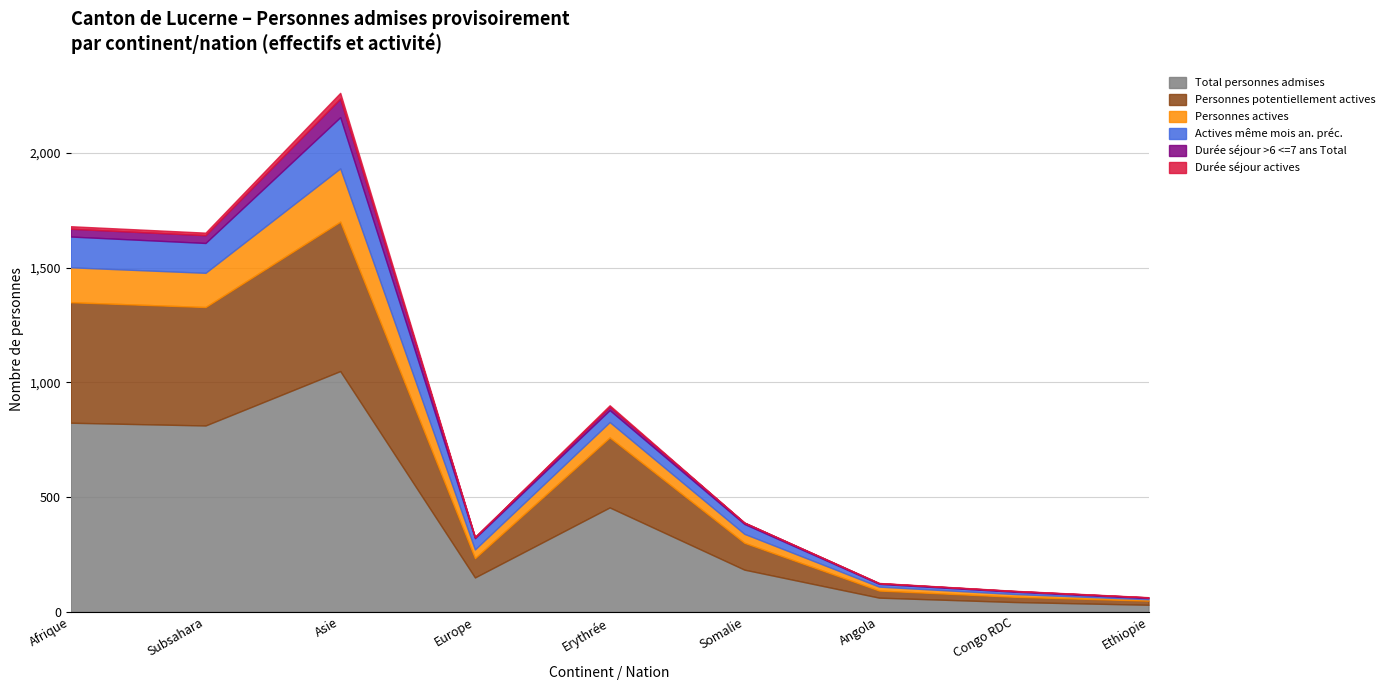

Where does the Personnes potentiellement actives series first go above 117?

Afrique